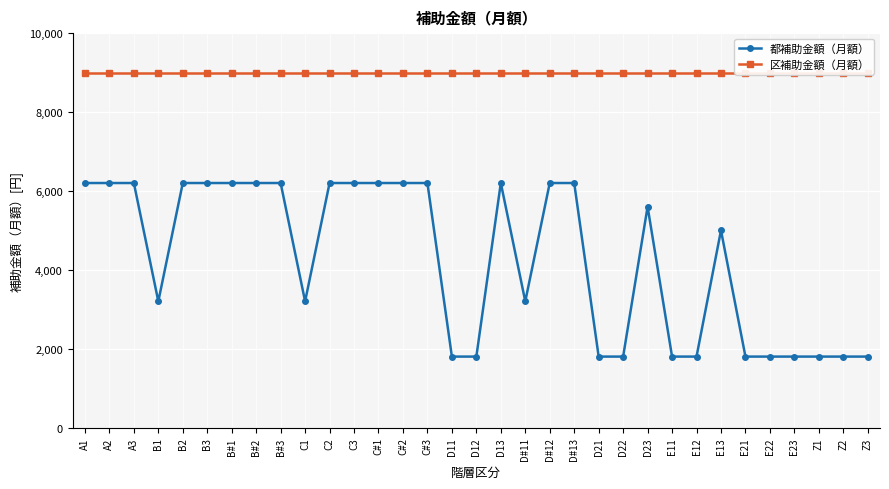

Reading right to left, transcribe all the data shown in this chart.

都補助金額（月額）: Z3=1800	Z2=1800	Z1=1800	E23=1800	E22=1800	E21=1800	E13=5000	E12=1800	E11=1800	D23=5600	D22=1800	D21=1800	D#13=6200	D#12=6200	D#11=3200	D13=6200	D12=1800	D11=1800	C#3=6200	C#2=6200	C#1=6200	C3=6200	C2=6200	C1=3200	B#3=6200	B#2=6200	B#1=6200	B3=6200	B2=6200	B1=3200	A3=6200	A2=6200	A1=6200
区補助金額（月額）: Z3=9000	Z2=9000	Z1=9000	E23=9000	E22=9000	E21=9000	E13=9000	E12=9000	E11=9000	D23=9000	D22=9000	D21=9000	D#13=9000	D#12=9000	D#11=9000	D13=9000	D12=9000	D11=9000	C#3=9000	C#2=9000	C#1=9000	C3=9000	C2=9000	C1=9000	B#3=9000	B#2=9000	B#1=9000	B3=9000	B2=9000	B1=9000	A3=9000	A2=9000	A1=9000